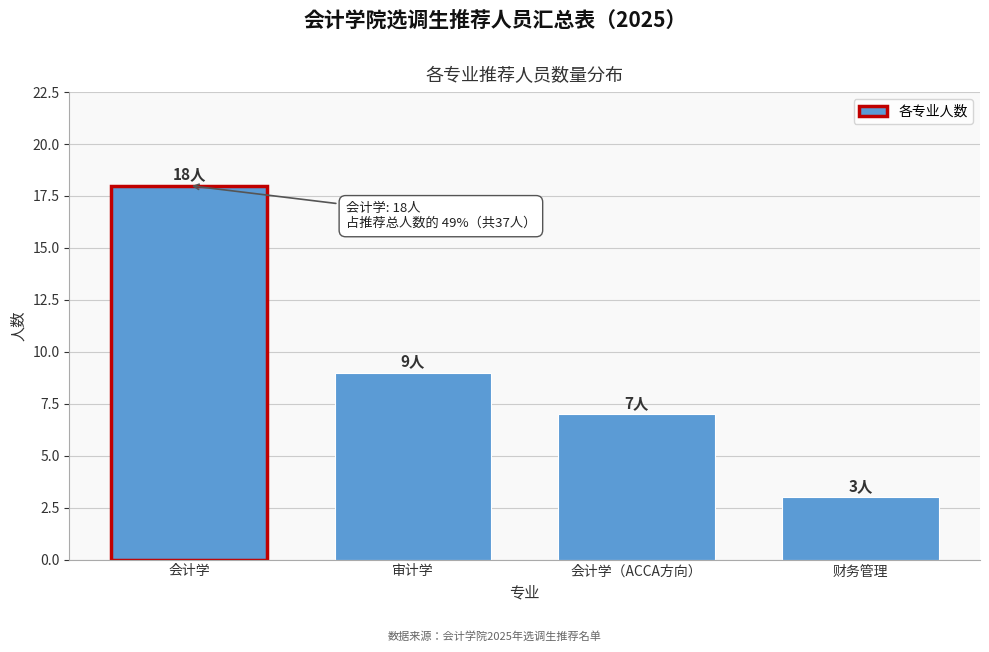

Reading right to left, what are all the values shown in this chart?

财务管理=3	会计学（ACCA方向）=7	审计学=9	会计学=18